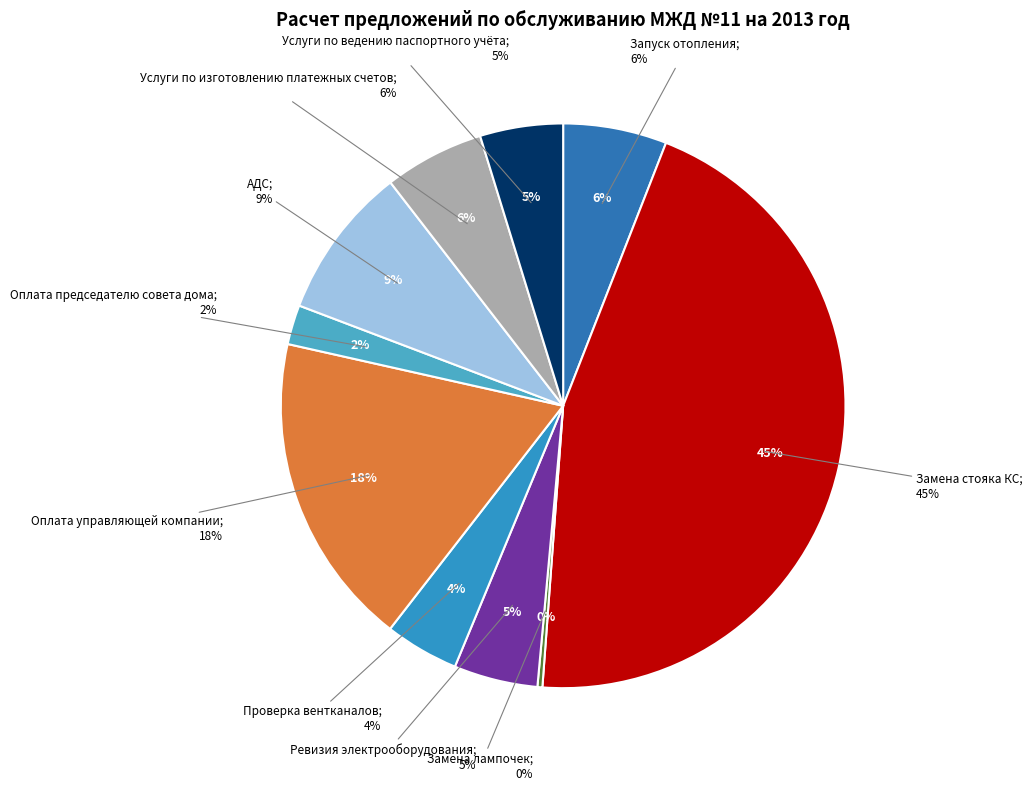

To the nearest percent, what is the combined percentage of Ревизия электрооборудования and Услуги по изготовлению платежных счетов?

11%